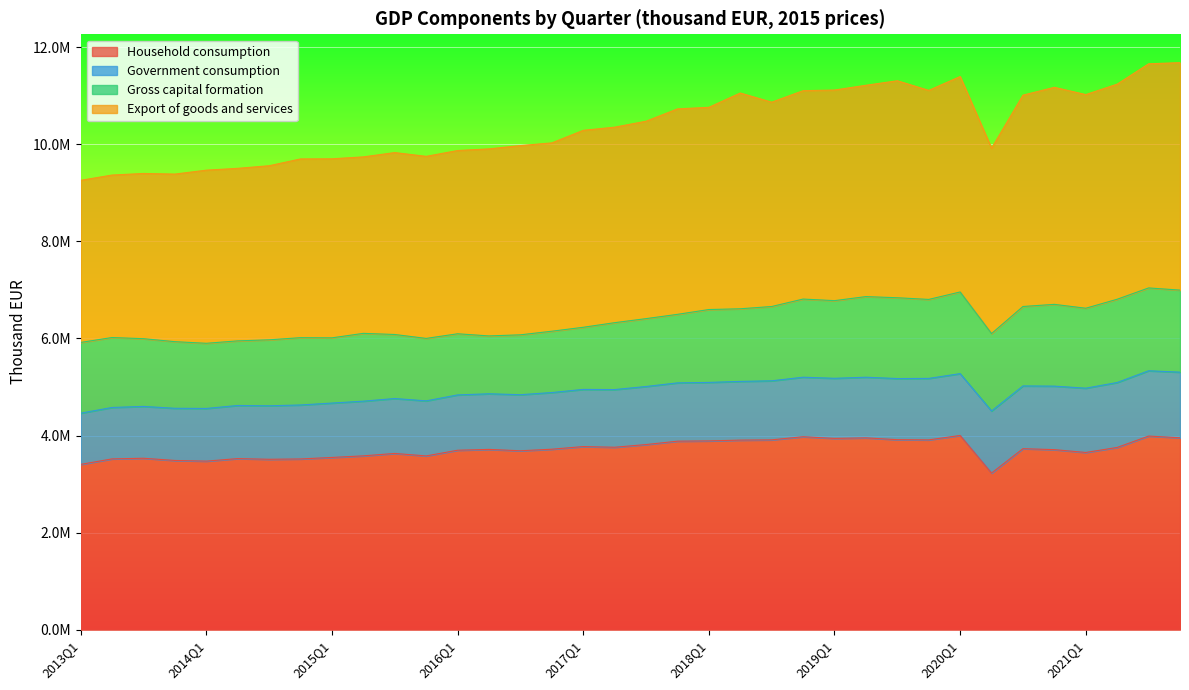

What is the value of the Export of goods and services point at the 7th from the left?

9556167